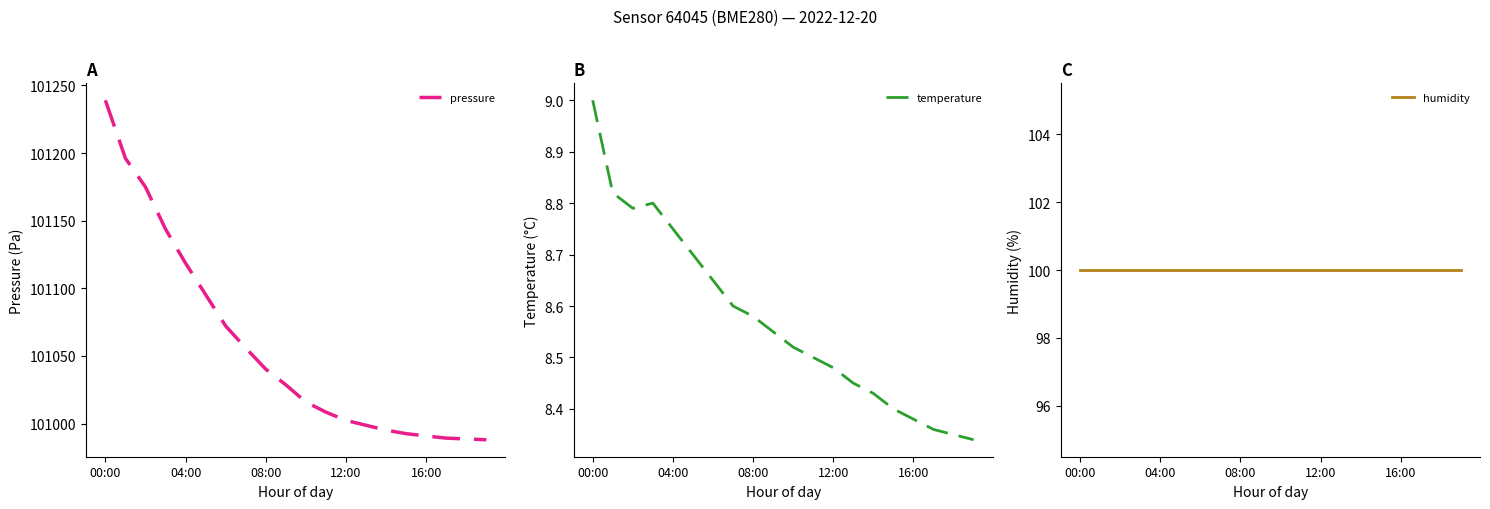

What position from the left is 19?

20